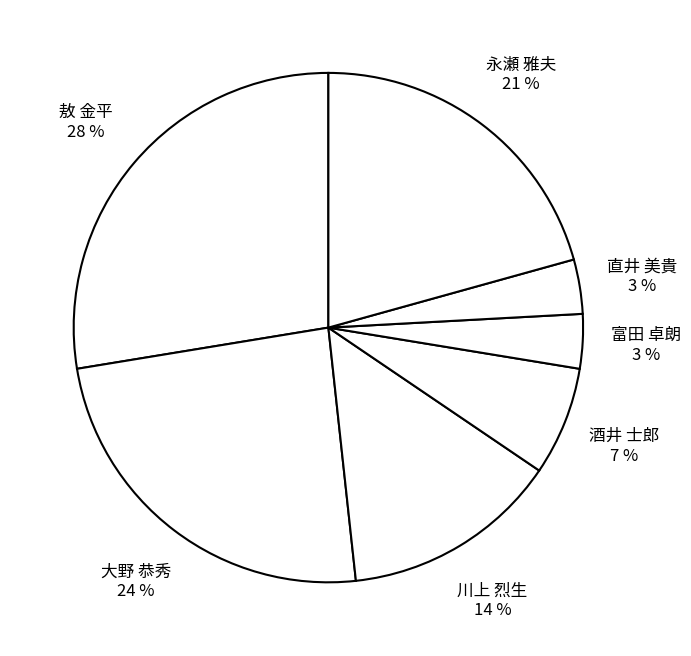

Combined, do 敖 金平 and 大野 恭秀 account for over 50%?

Yes